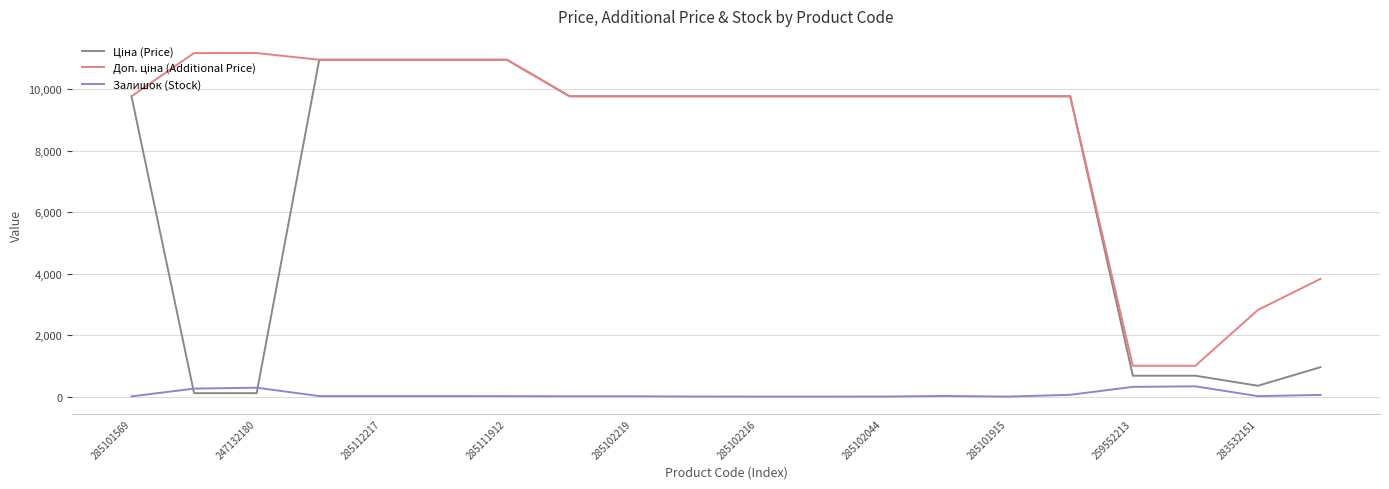

What is the maximum value for Залишок (Stock)?

334.0